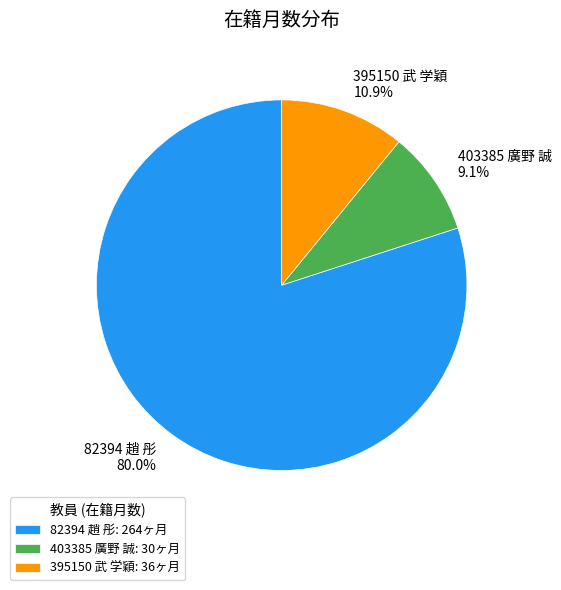

Rank the categories by value from highest to lowest.

82394 趙 彤, 395150 武 学穎, 403385 廣野 誠